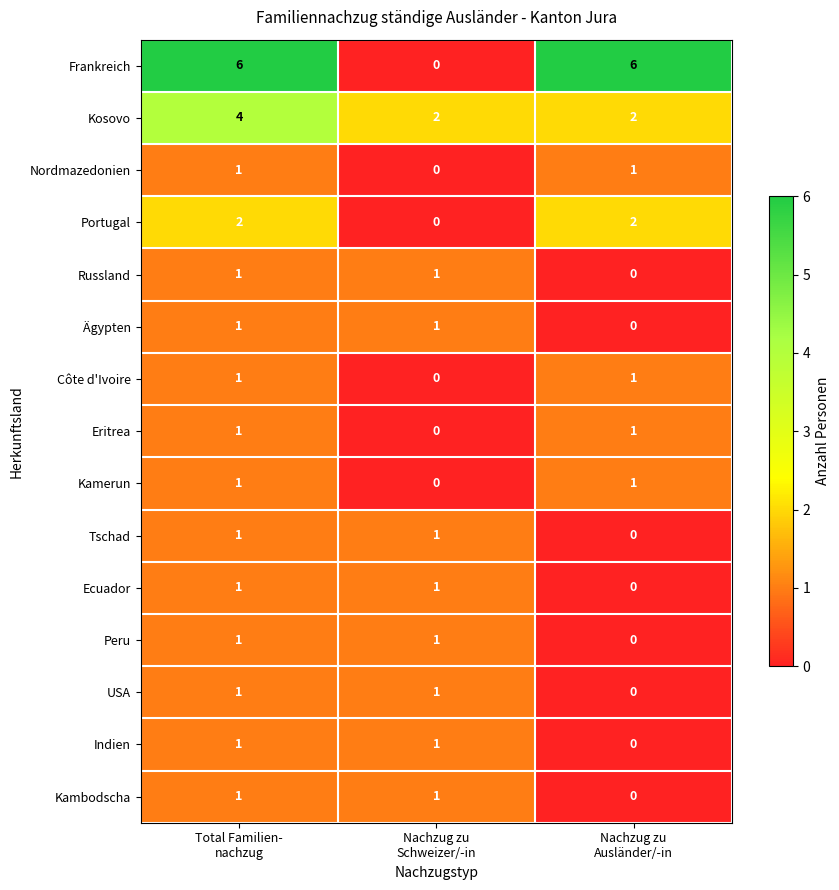

What is the difference between the maximum and minimum values in the Frankreich series?

6